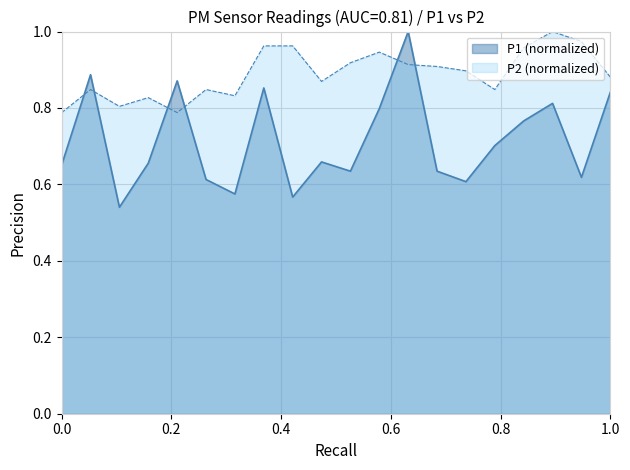

What is the greatest value displayed?

1.0